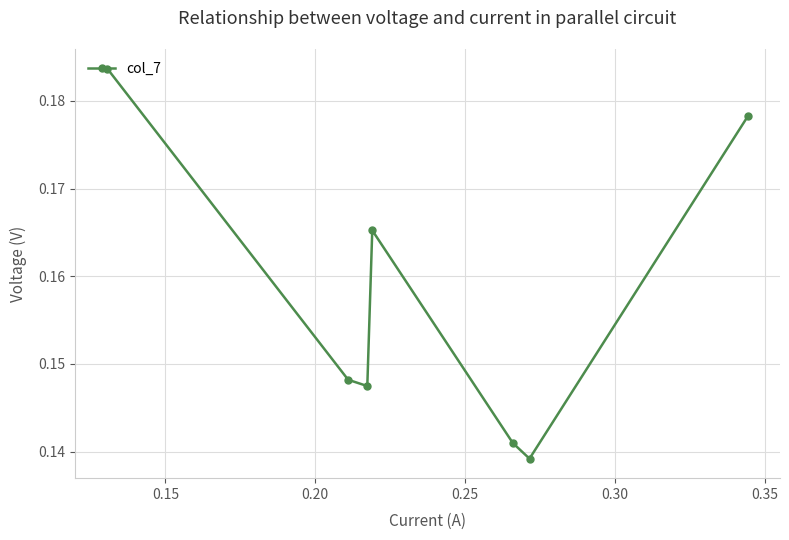

True or false: there are more than 1 points higher than both neighbors.

False